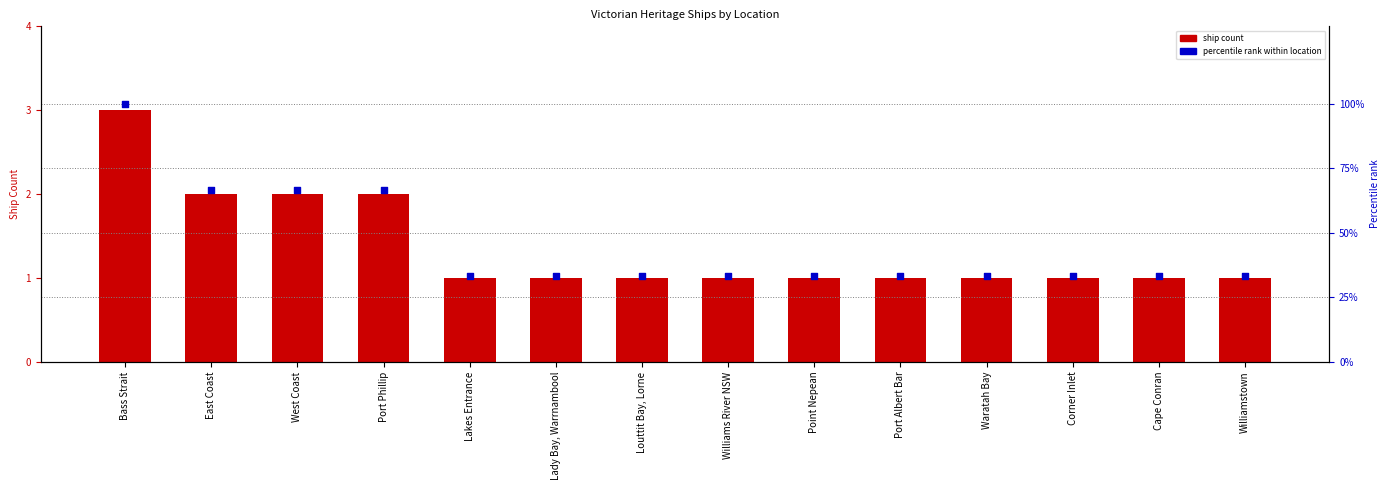

Is the value of Percentile rank within location at West Coast greater than the value of Ship Count at Waratah Bay?

Yes